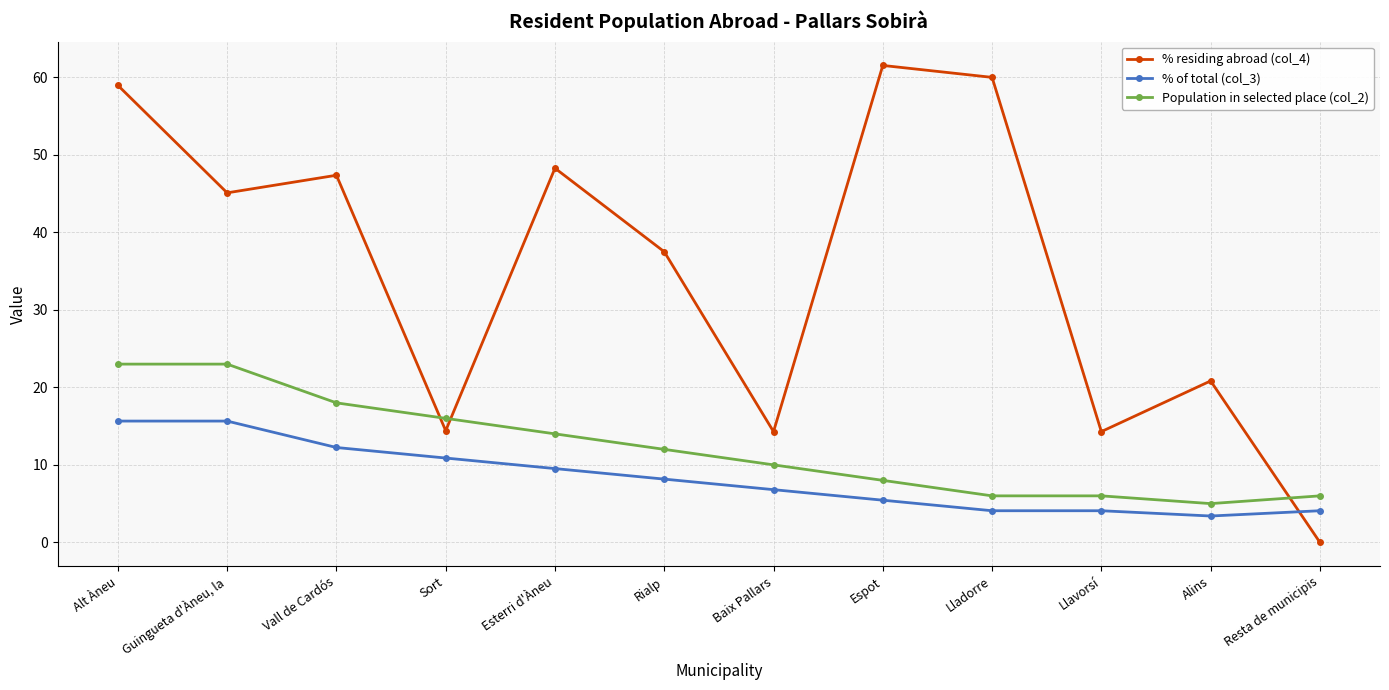

True or false: Population in selected place (col_2) has more than 2 interior local peaks.

False